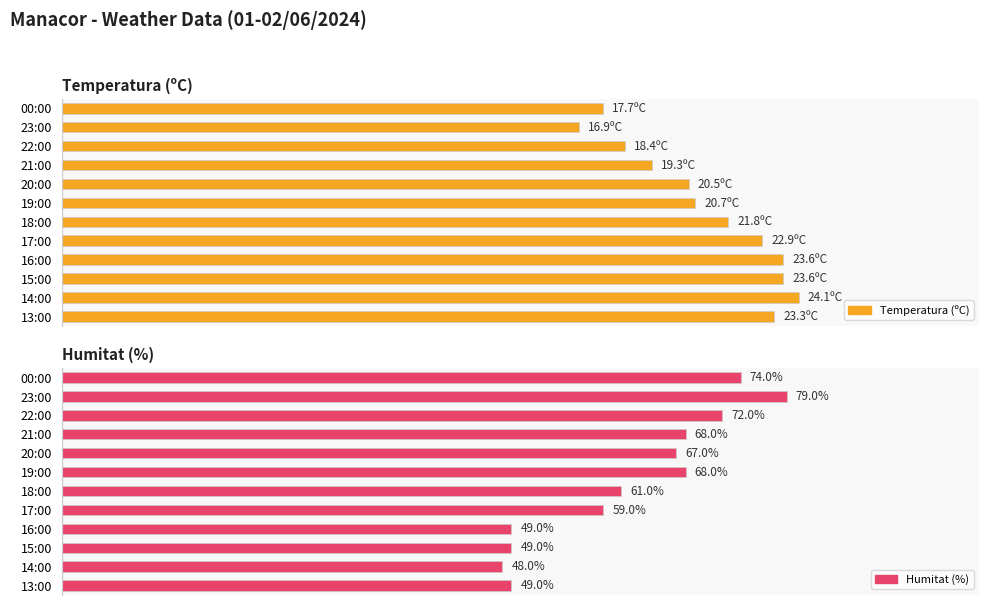

What is the highest value of the Humitat (%) series?

79.0